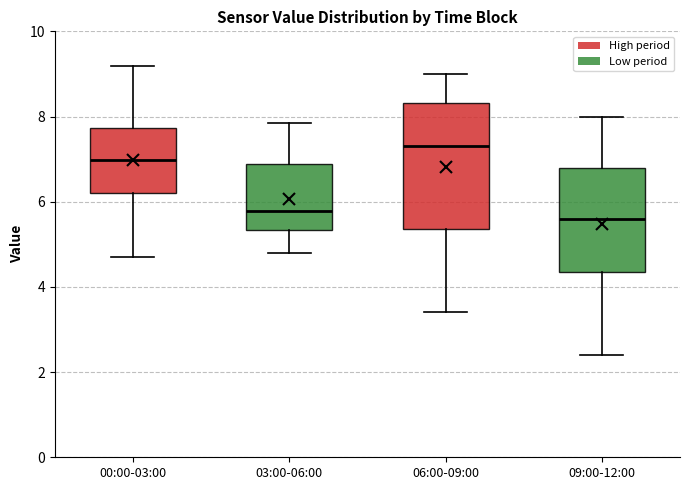

Where is the upper edge of the box for 00:00-03:00 on the y-axis? The values are not printed on the chart, so give them approximately, as read against the axis.

7.8